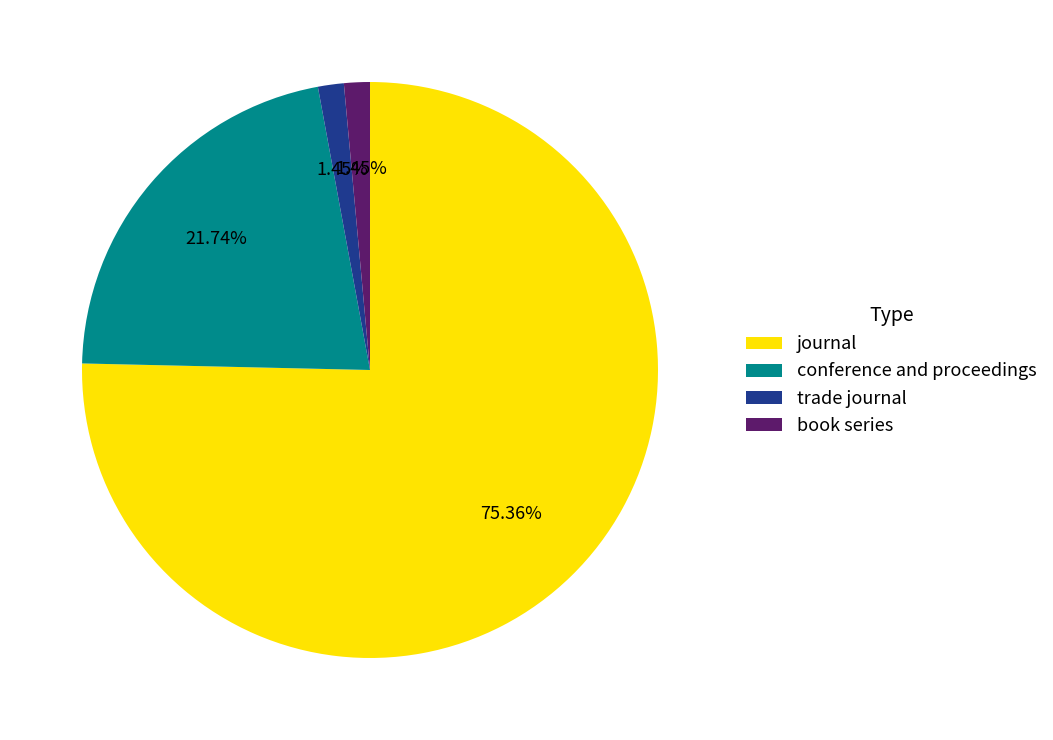

Is the sum of journal and conference and proceedings greater than half?

Yes